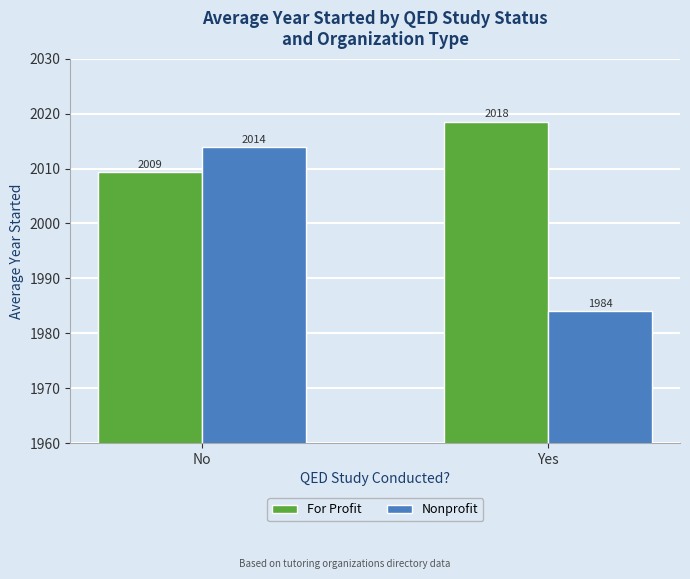

The Nonprofit series shows 1984.0 at Yes. True or false?

True